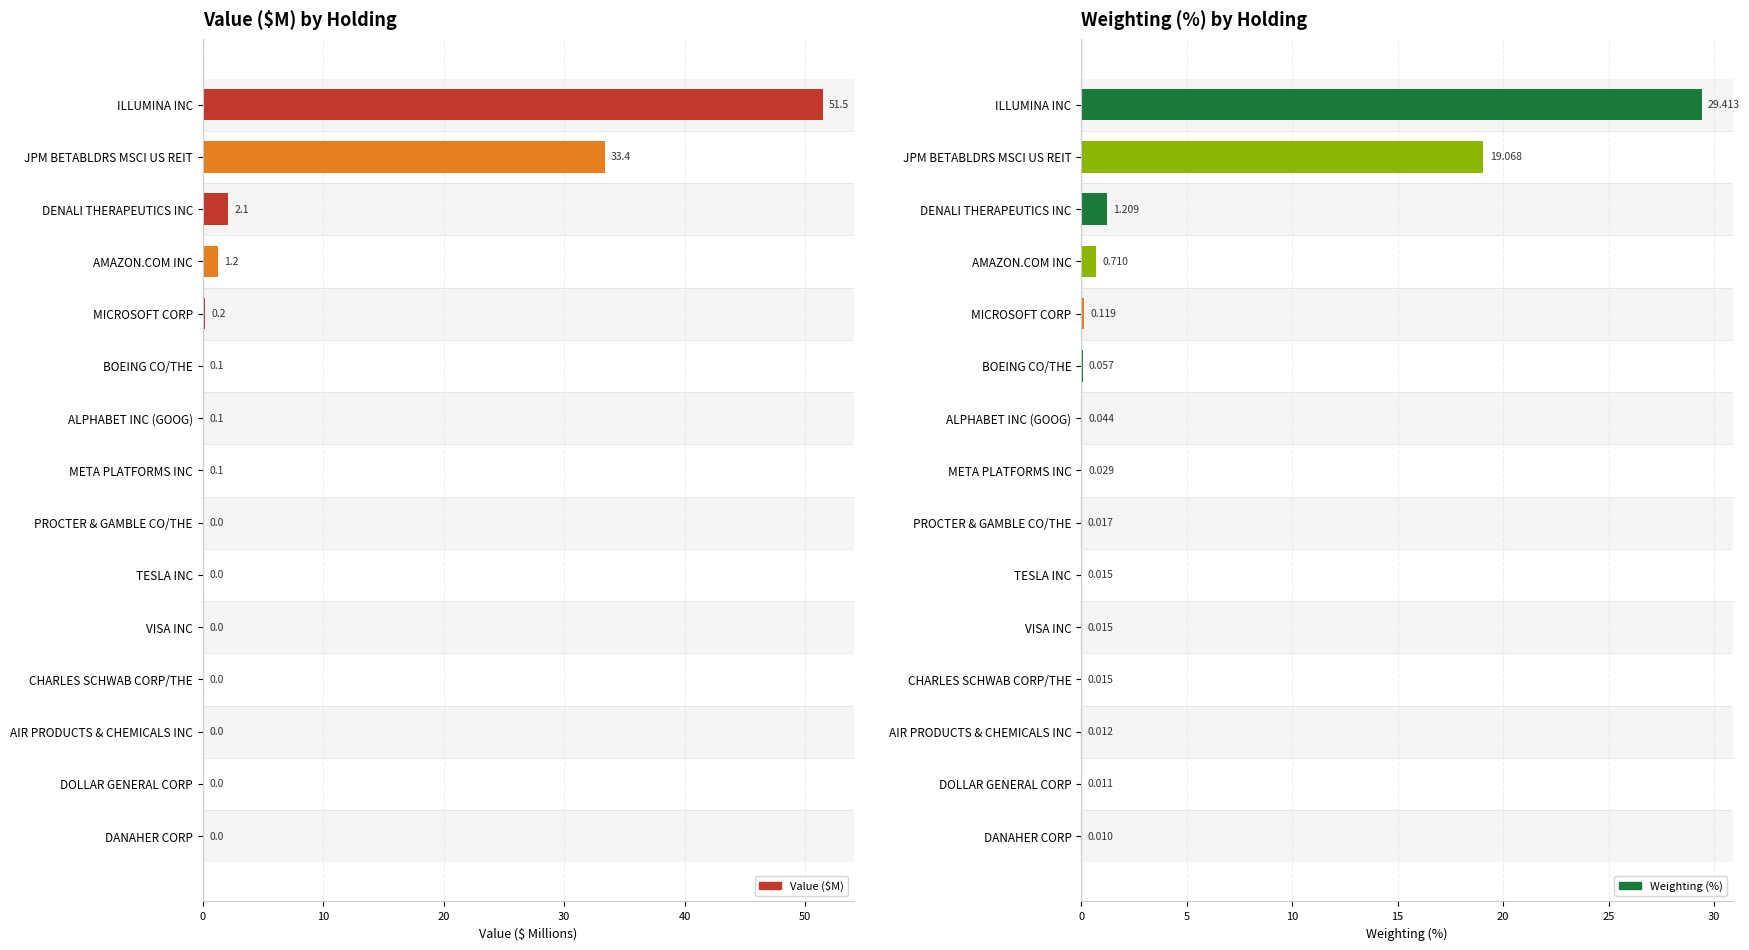

The Weighting (%) series shows 0.0 at BOEING CO/THE. True or false?

False